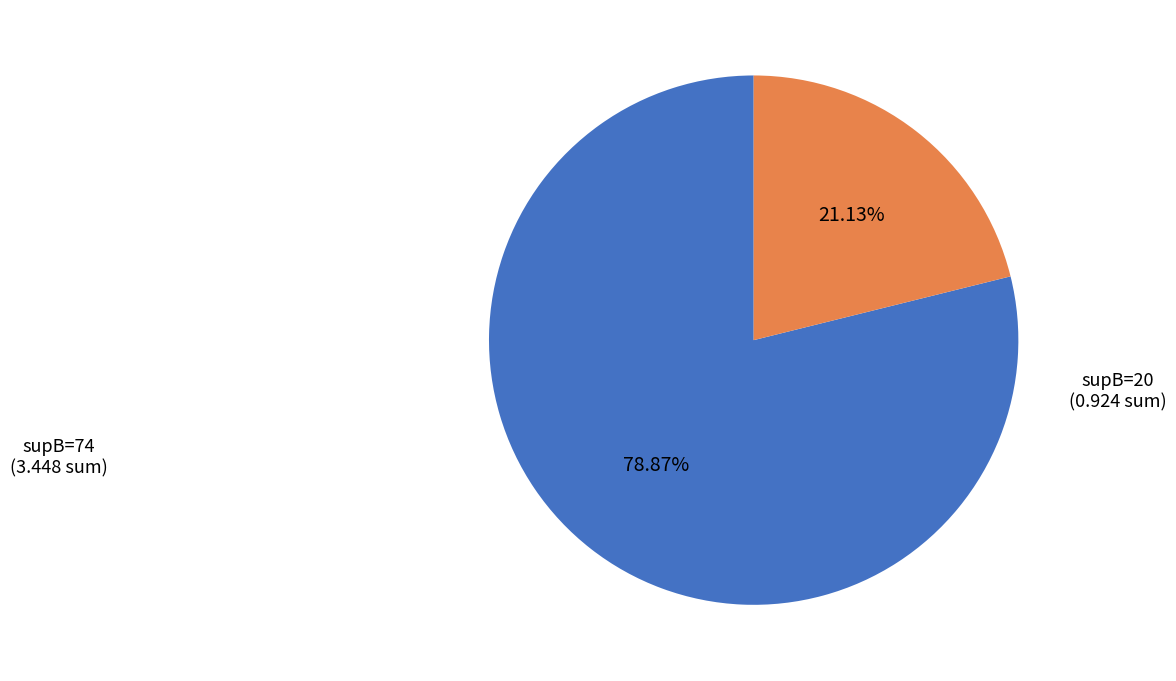

Does any single category account for the majority?

Yes